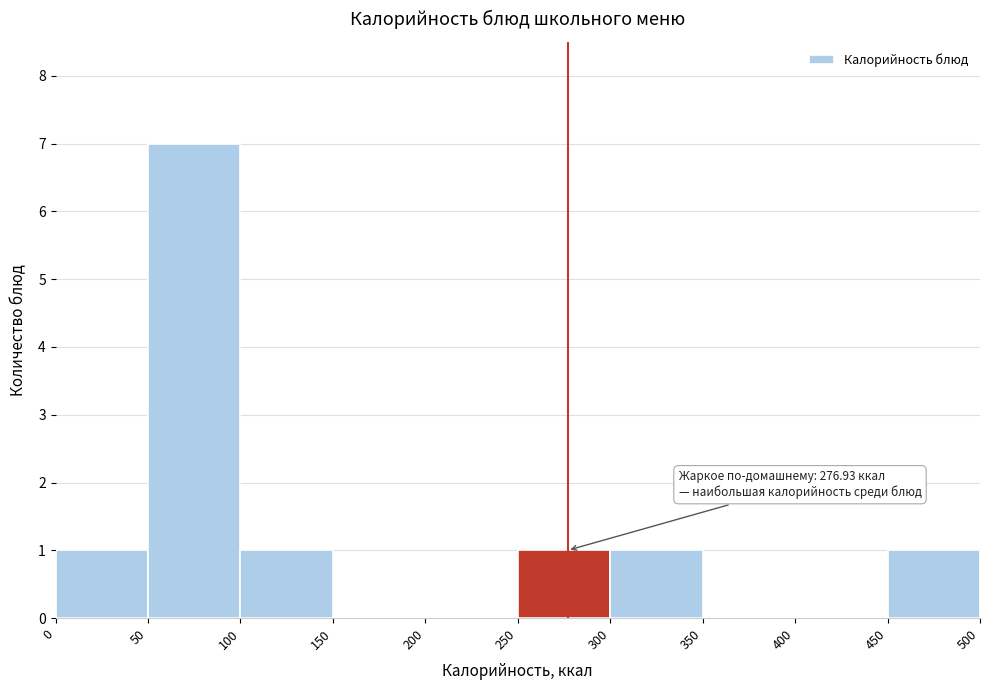

Over which range of the x-axis is the bar tallest?

50 to 100